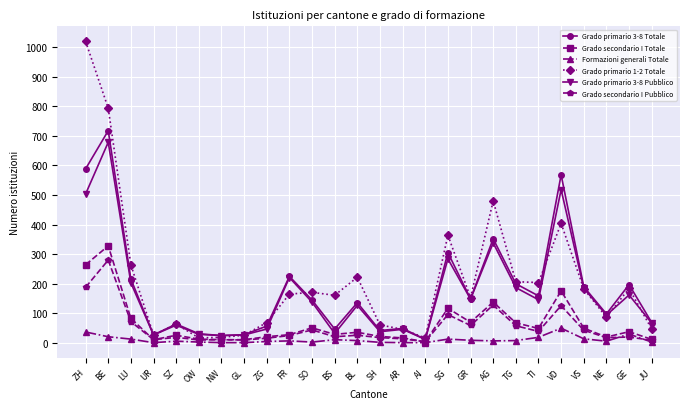

True or false: Formazioni generali Totale has more than 0 points higher than both neighbors.

True